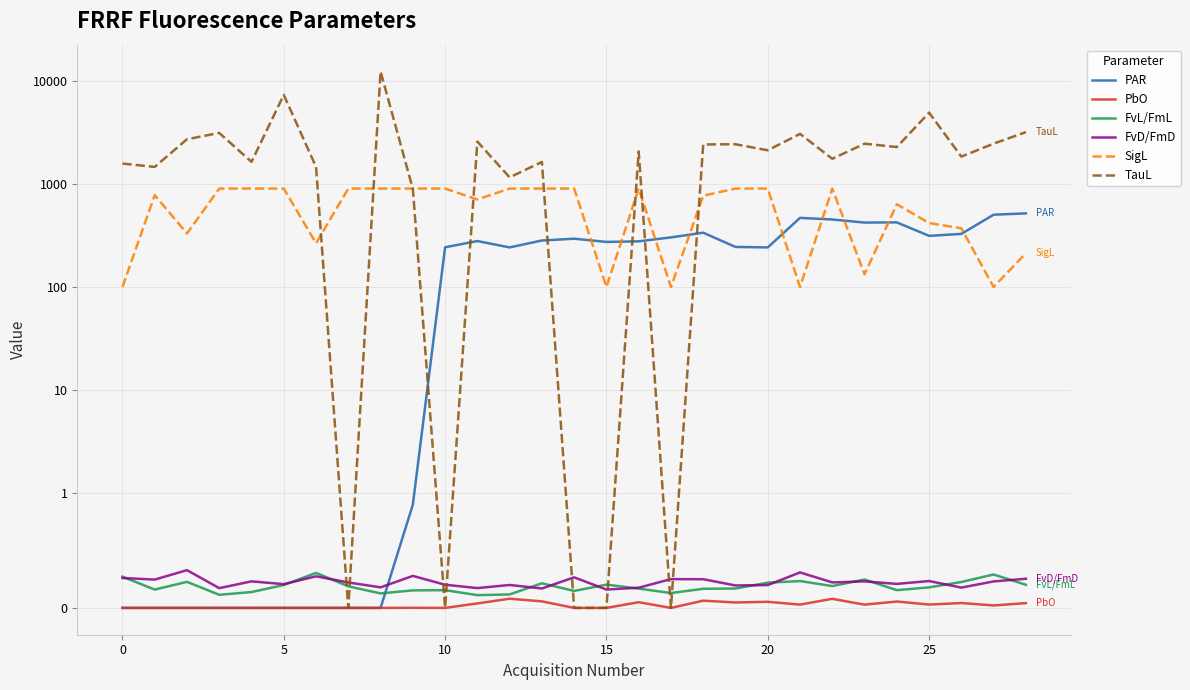

At 13, list the series in order from smallest to largest.

PbO, FvD/FmD, FvL/FmL, PAR, SigL, TauL